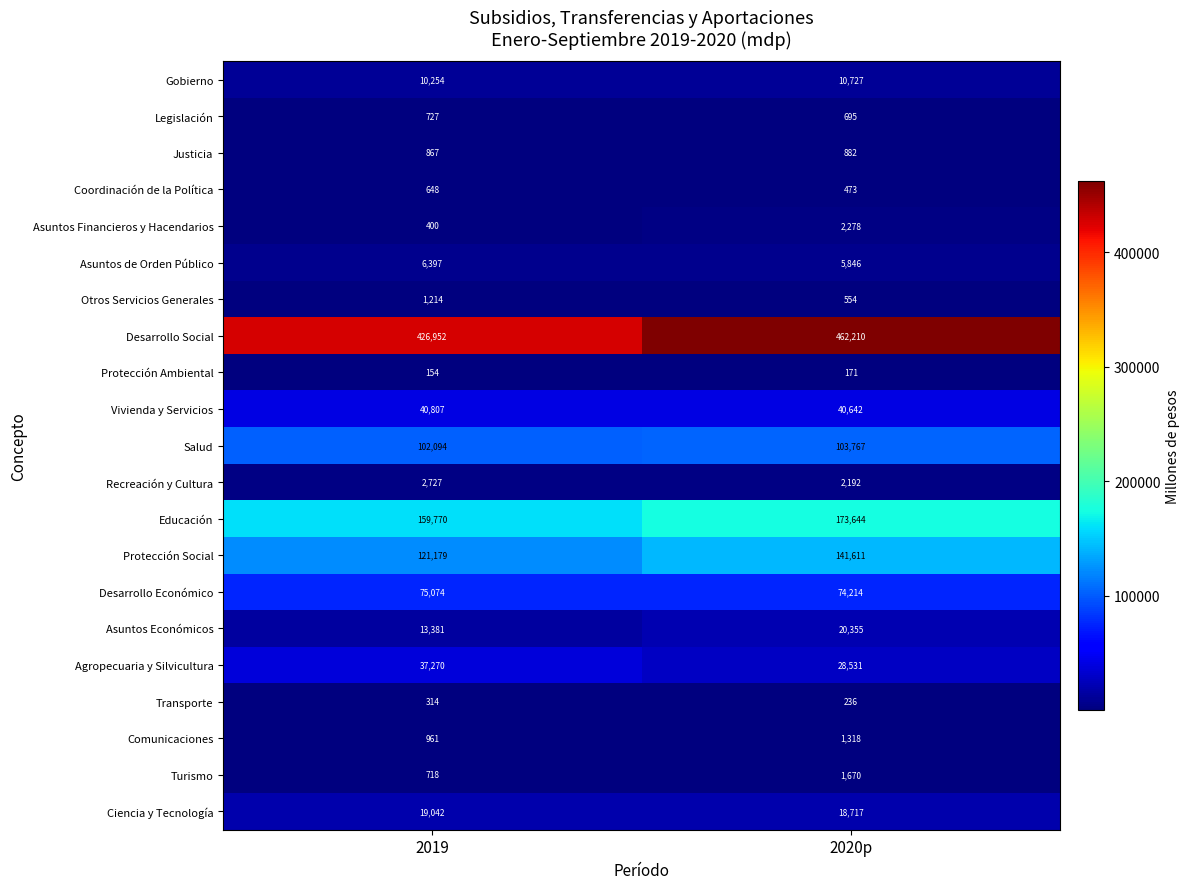

At how many categories does at least one series exceed 56659?

2